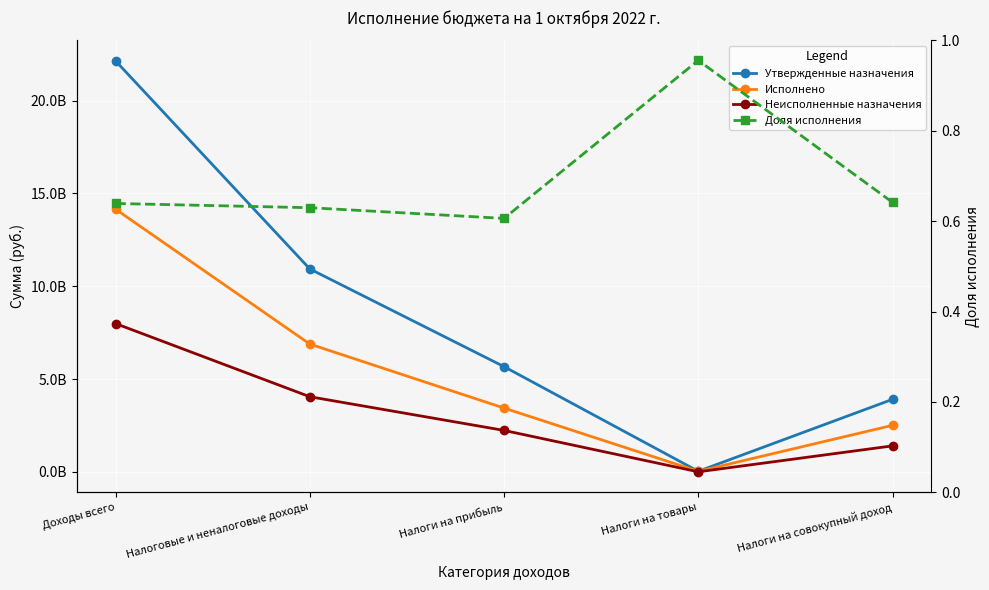

At Налоги на товары, list the series in order from smallest to largest.

Доля исполнения, Неисполненные назначения, Исполнено, Утвержденные назначения